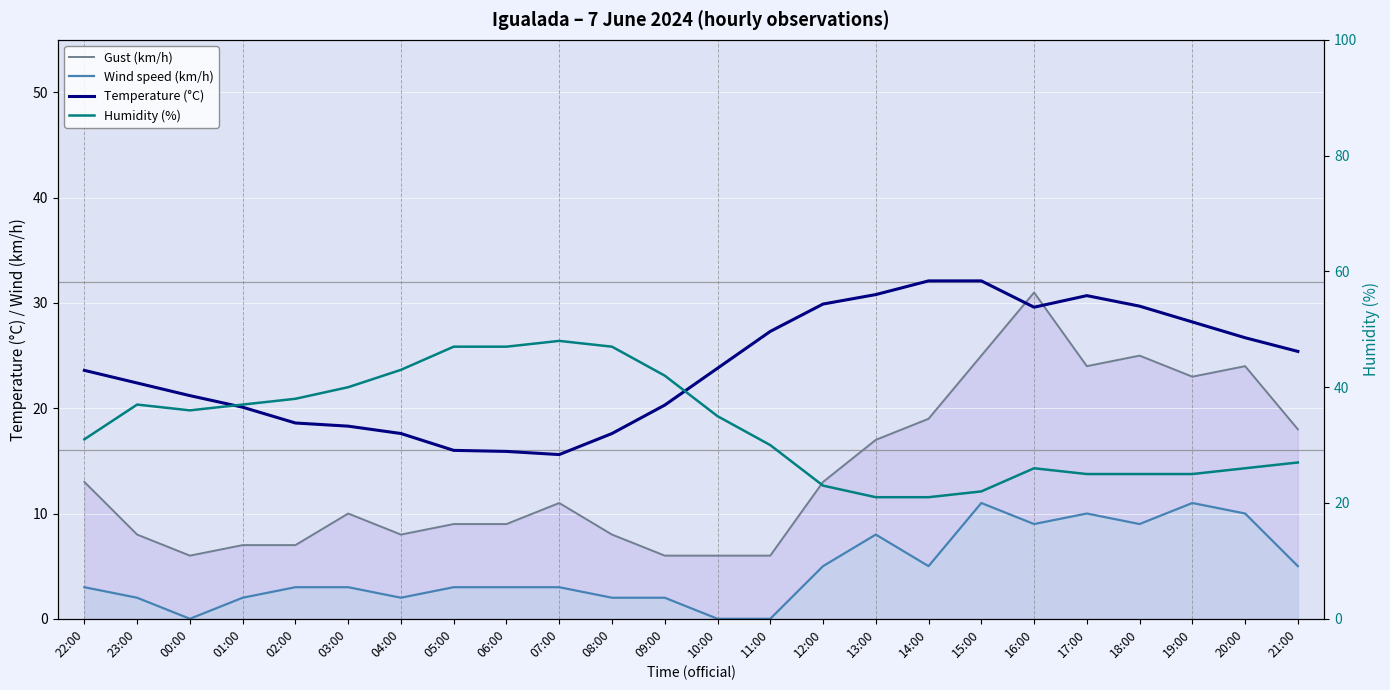

Is it true that Gust (km/h) equals 17.2 at 03:00?

False